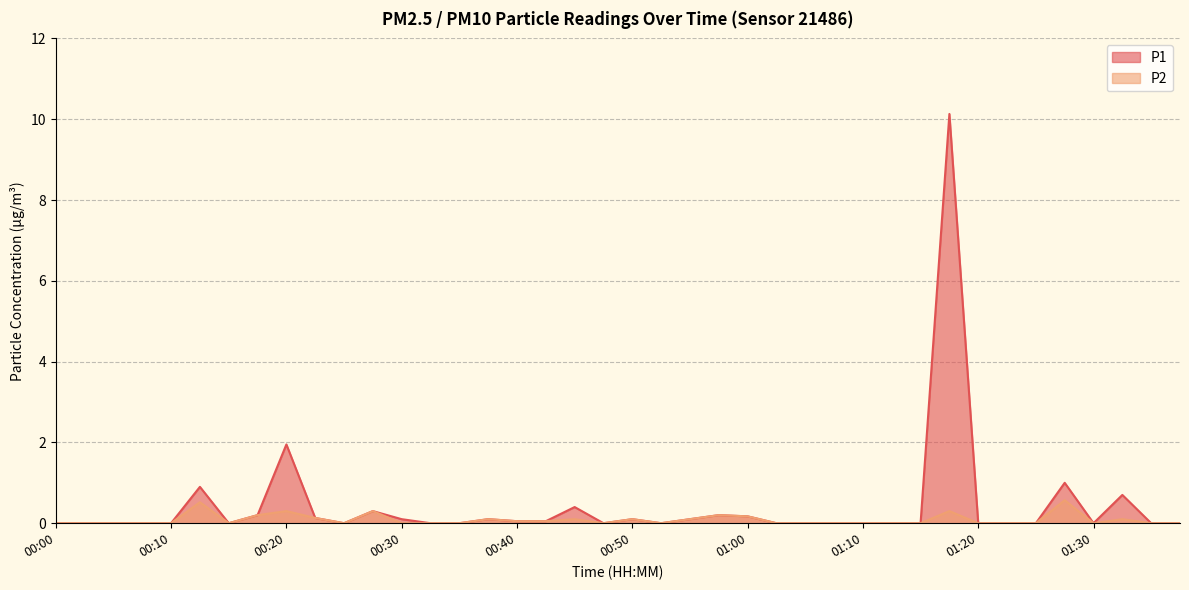

Which has a higher value, 00:05 or 00:15?

00:05